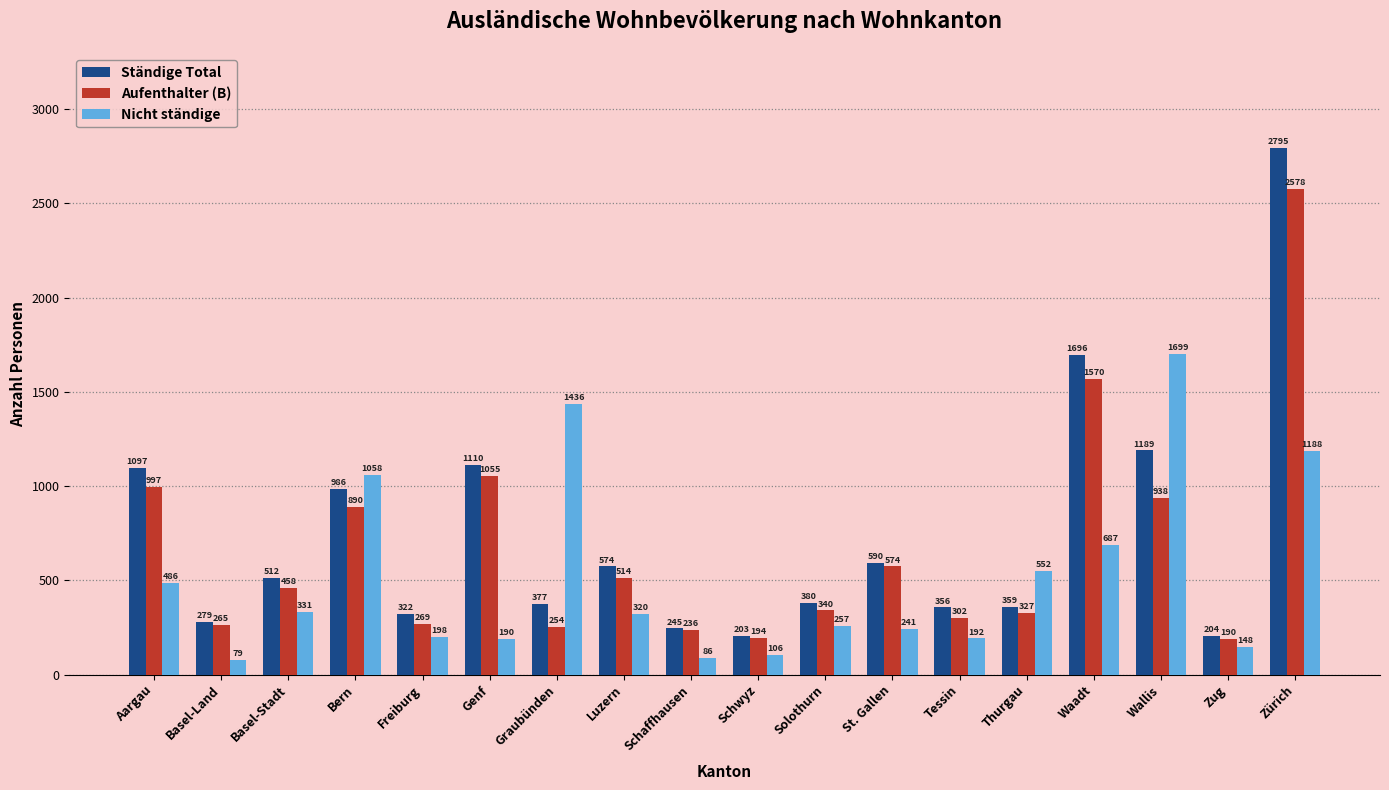

What is the label of the 12th bar from the right?

Graubünden